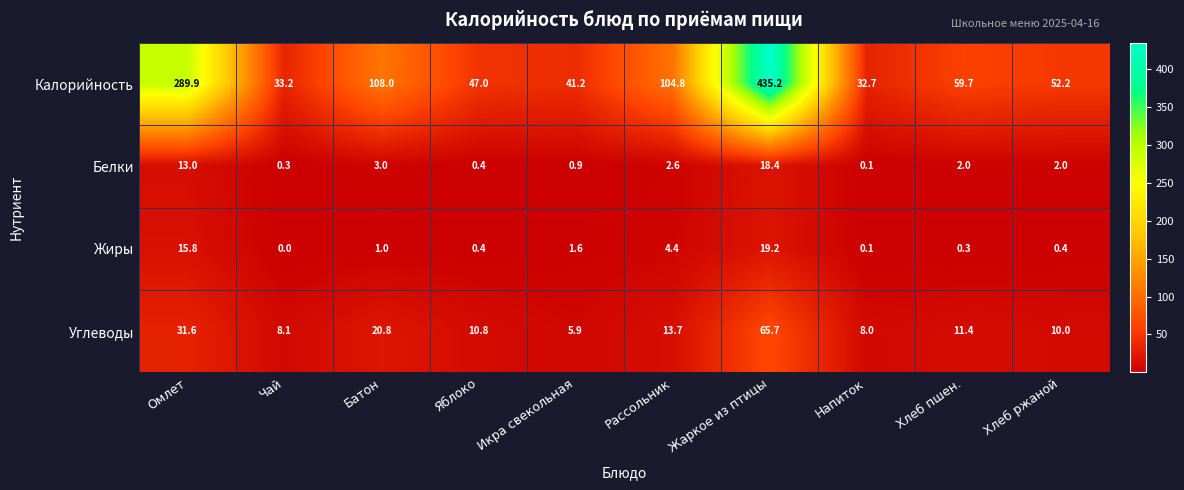

Which series changed the most between Батон and Рассольник?

Углеводы